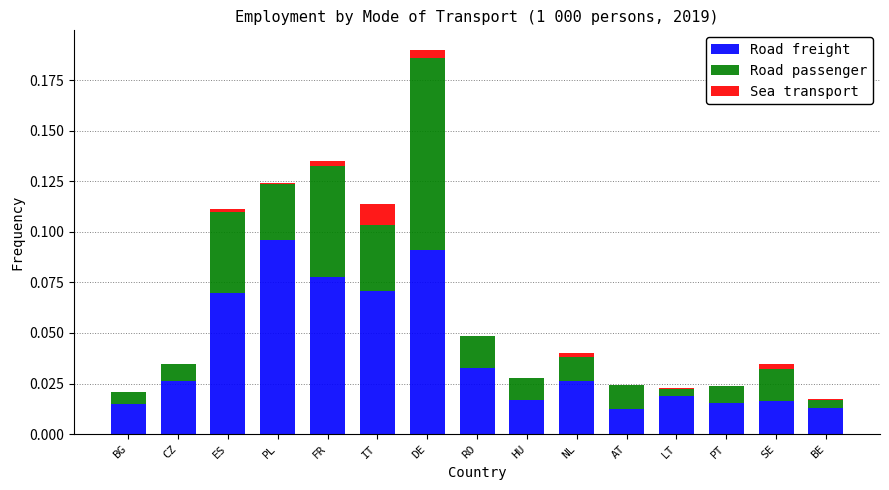

At which category is the sum across all series the highest?

DE